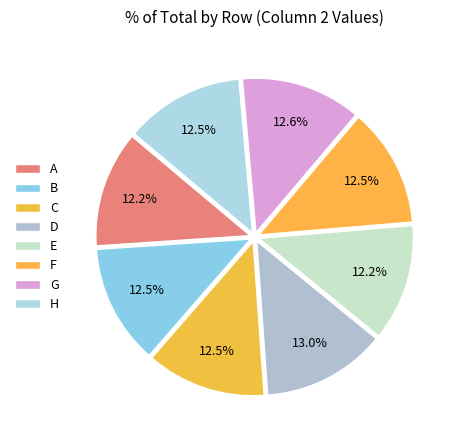

To the nearest percent, what is the average slice percentage?

12%